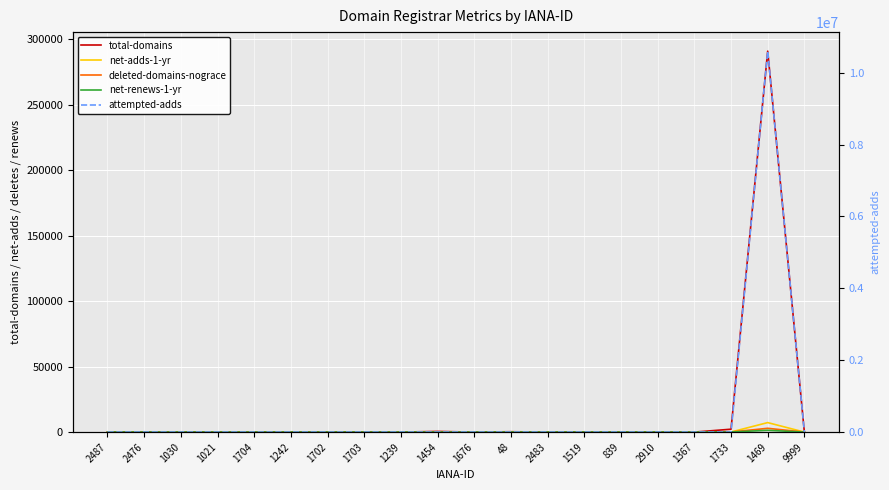

Which series has the largest total across all categories?

attempted-adds